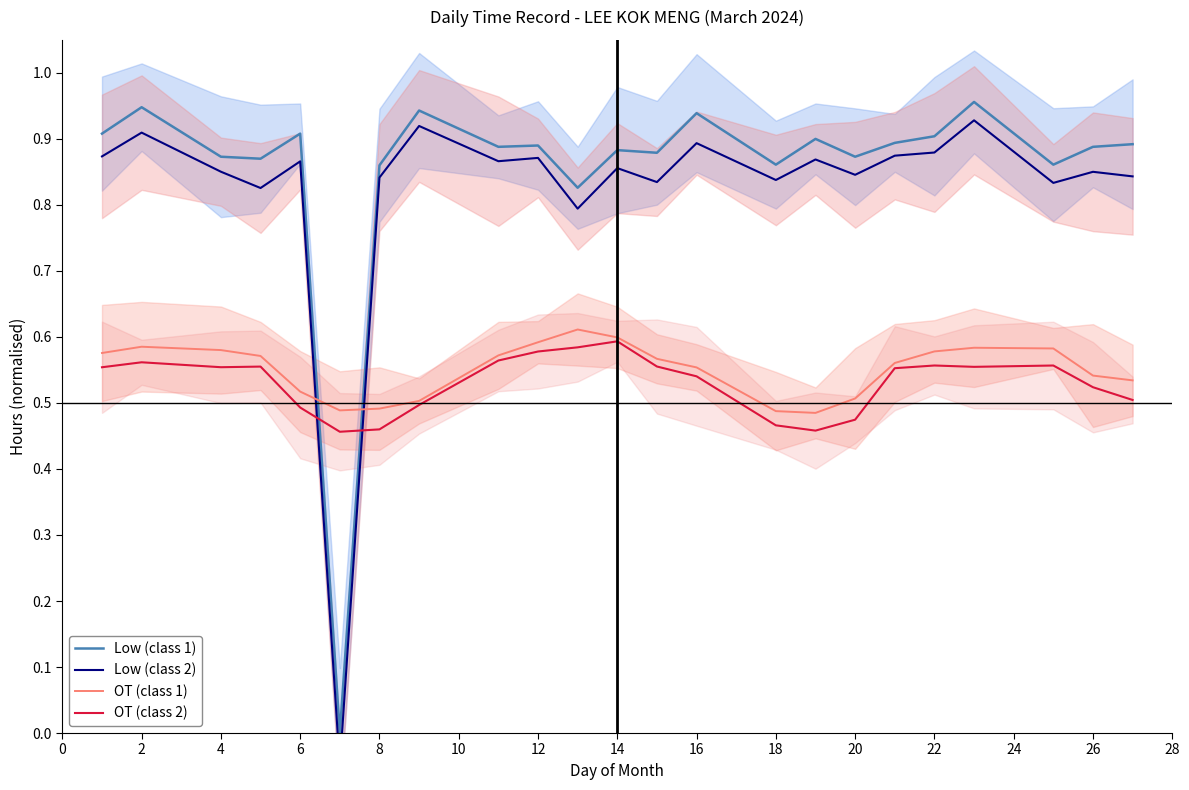

List the series in order of their peak value, lowest first.

OT (class 2), OT (class 1), Low (class 2), Low (class 1)